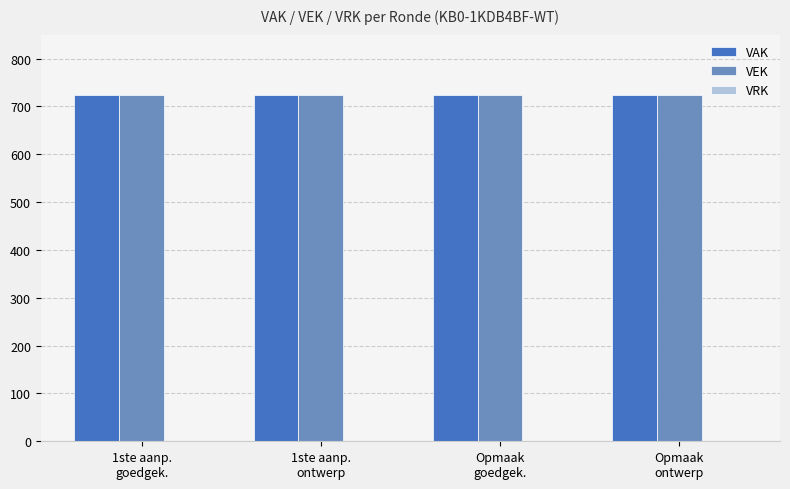

List the labels in order of VEK value, smallest first.

1ste aanp.
goedgek., 1ste aanp.
ontwerp, Opmaak
goedgek., Opmaak
ontwerp